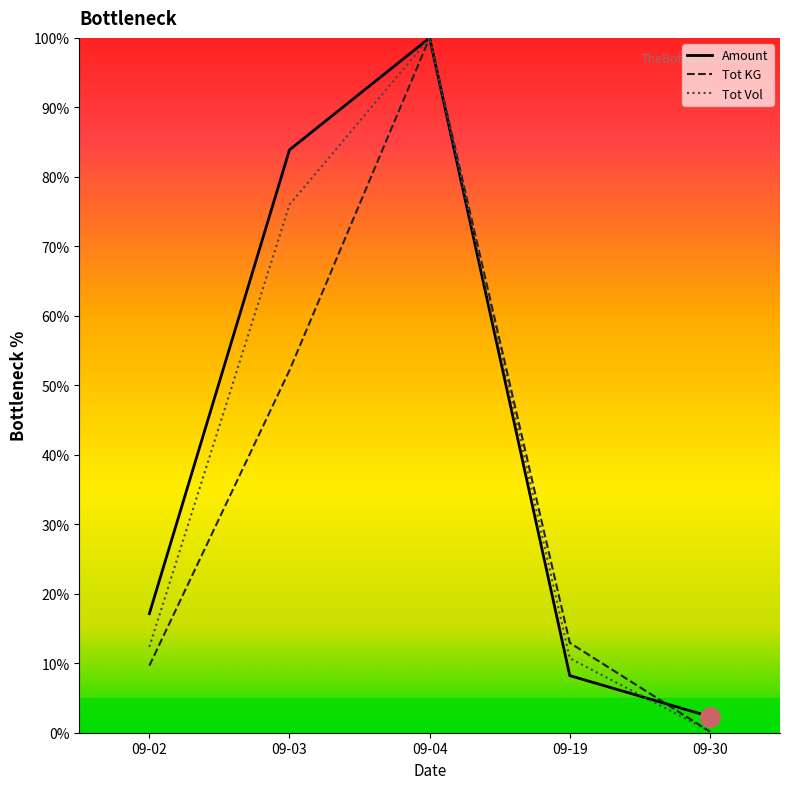

True or false: Tot Vol and Tot KG intersect in this chart.

True